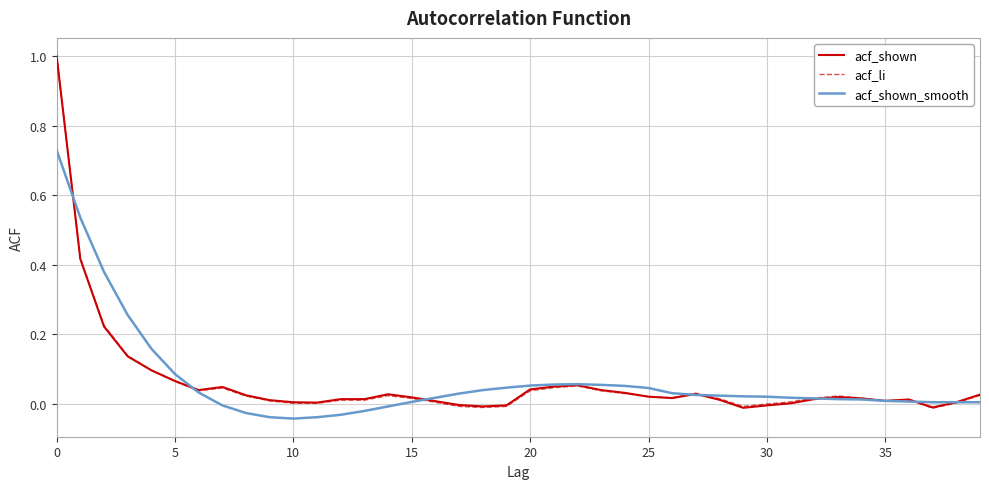

What is the greatest value displayed?

1.0